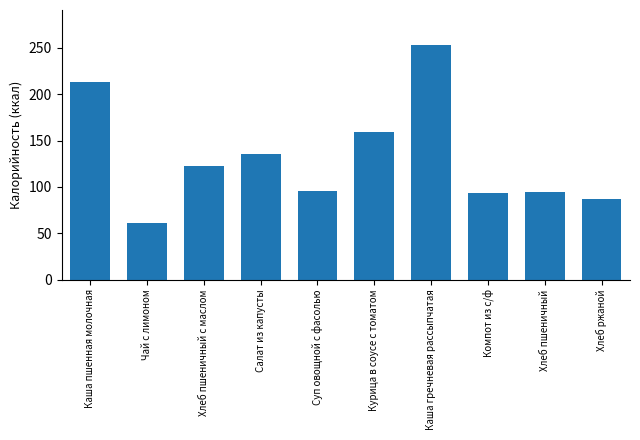

What is the approximate value at Чай с лимоном?

61.0